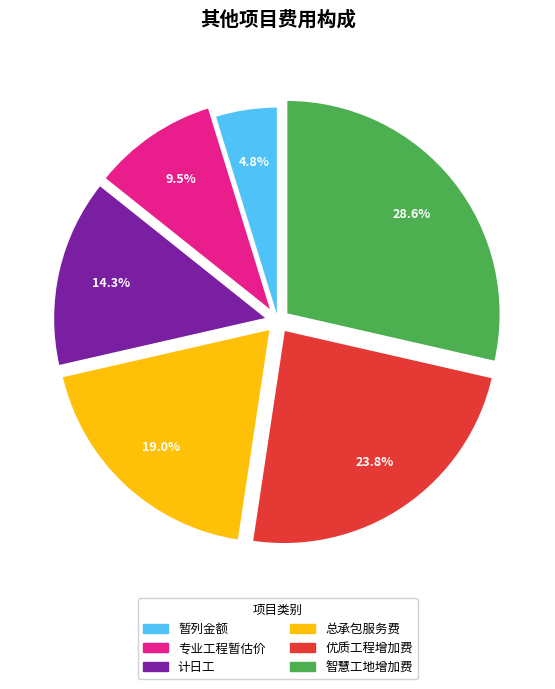

Which has a higher value, 总承包服务费 or 专业工程暂估价?

总承包服务费